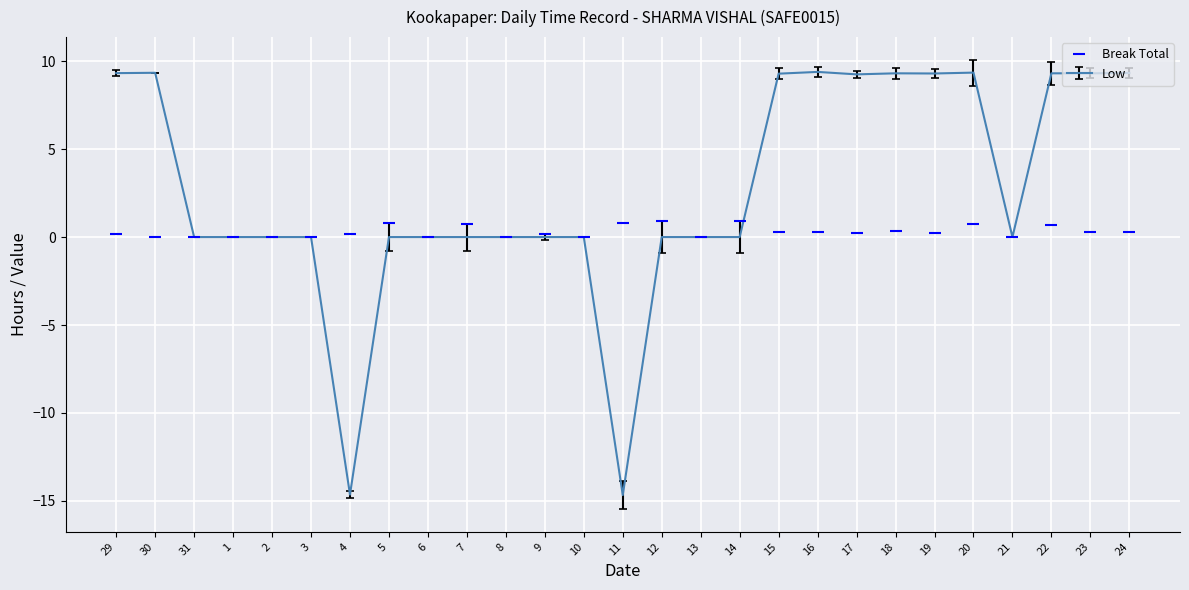

Which series has the largest total across all categories?

Low